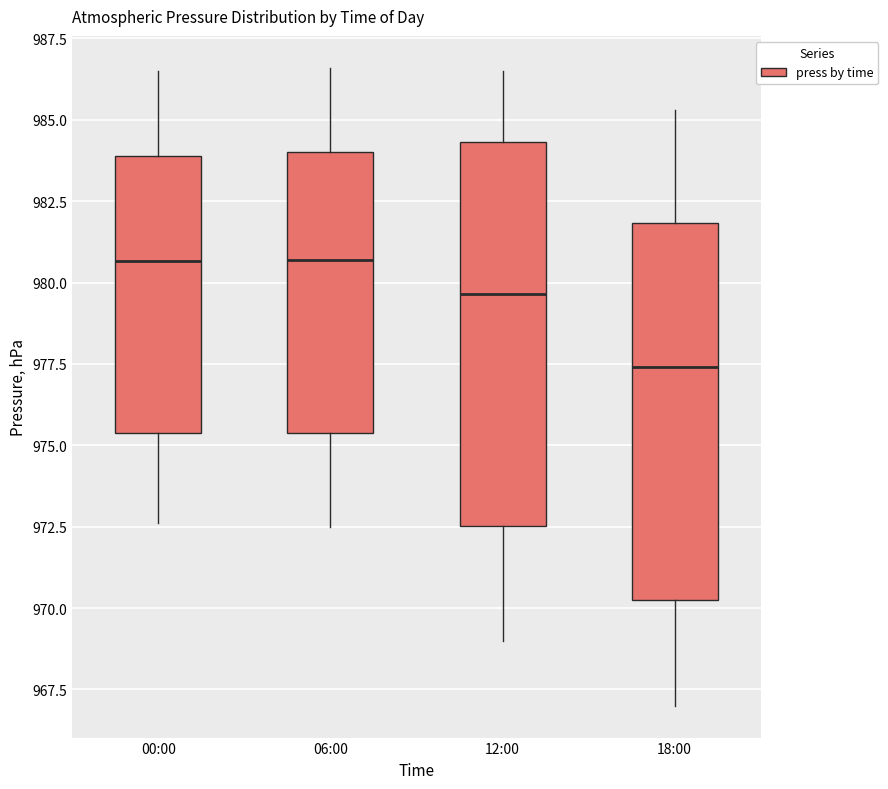

Reading left to right, transcribe this box plot: for each box, give where its median line is, the range the box spans, and where its two whiskers end, as read against the y-axis. The values are not printed on the chart, so give them approximately, as read against the axis.

00:00: median 980.5, box 975.5 to 984.0, whiskers 972.5 to 986.5
06:00: median 980.5, box 975.5 to 984.0, whiskers 972.5 to 986.5
12:00: median 979.5, box 972.5 to 984.5, whiskers 969.0 to 986.5
18:00: median 977.5, box 970.5 to 982.0, whiskers 967.0 to 985.5